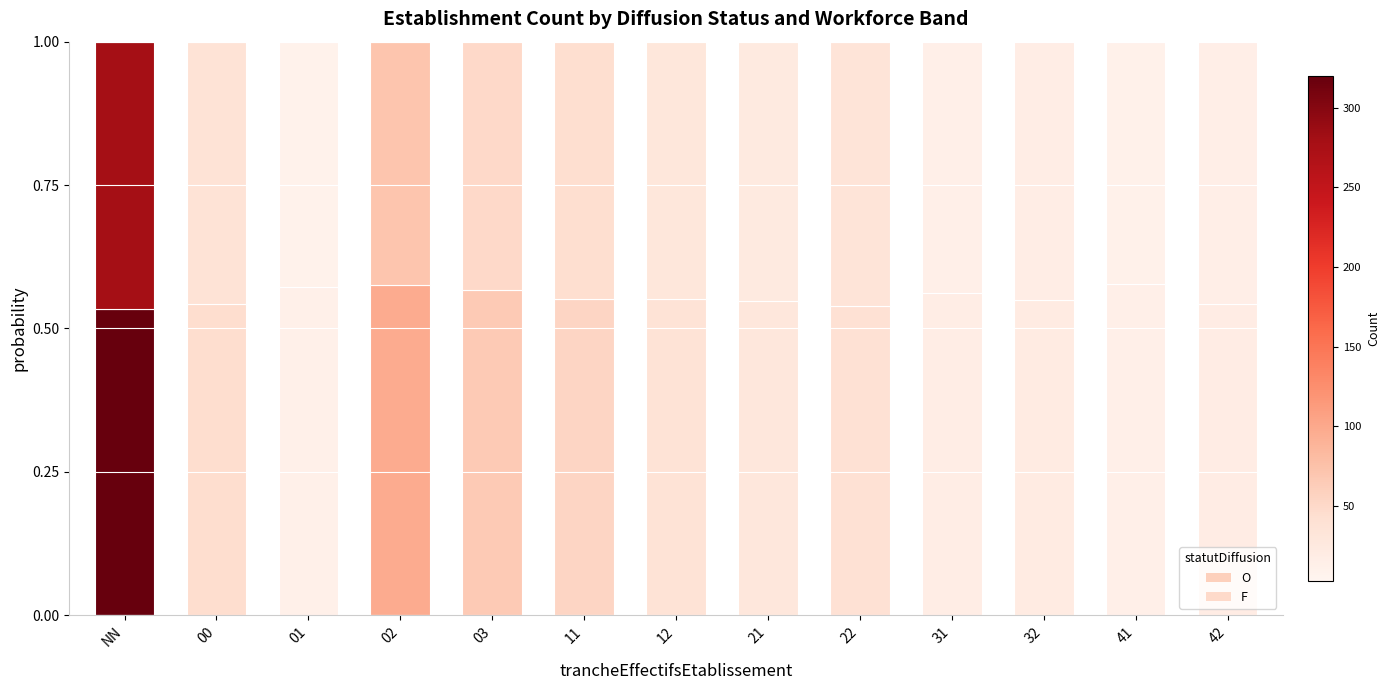

At how many categories does at least one series exceed 0?

13